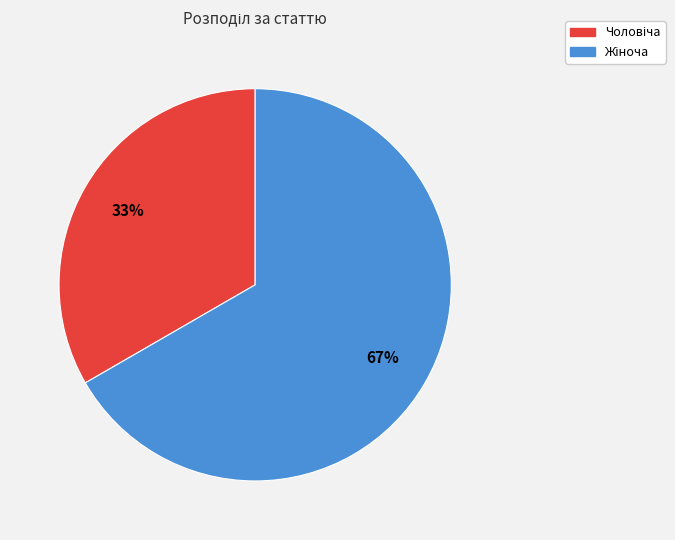

To the nearest percent, what is the average slice percentage?

50%